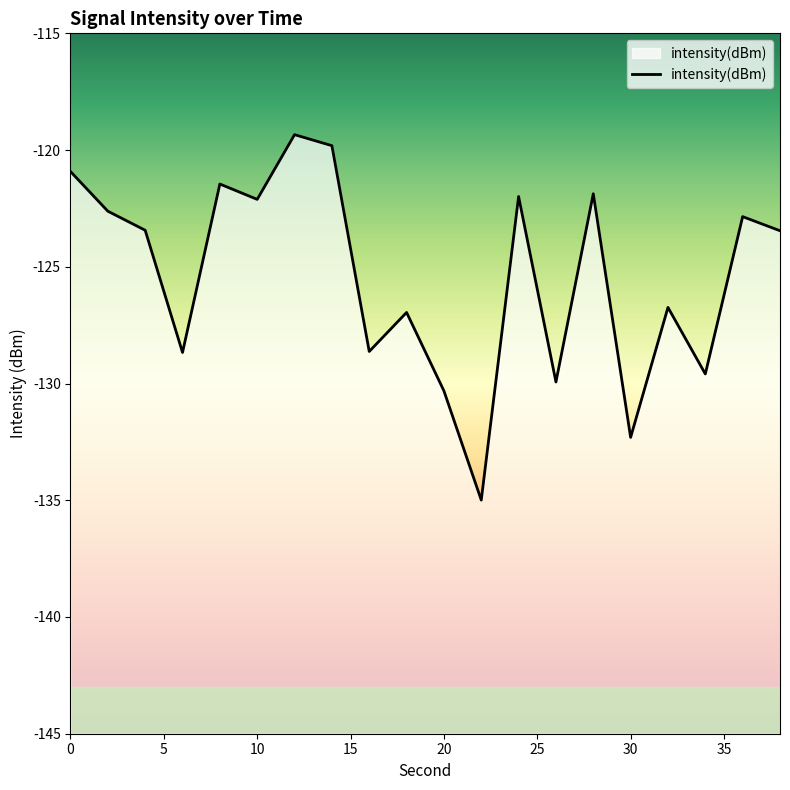

What is the maximum value shown in the chart?

-119.3